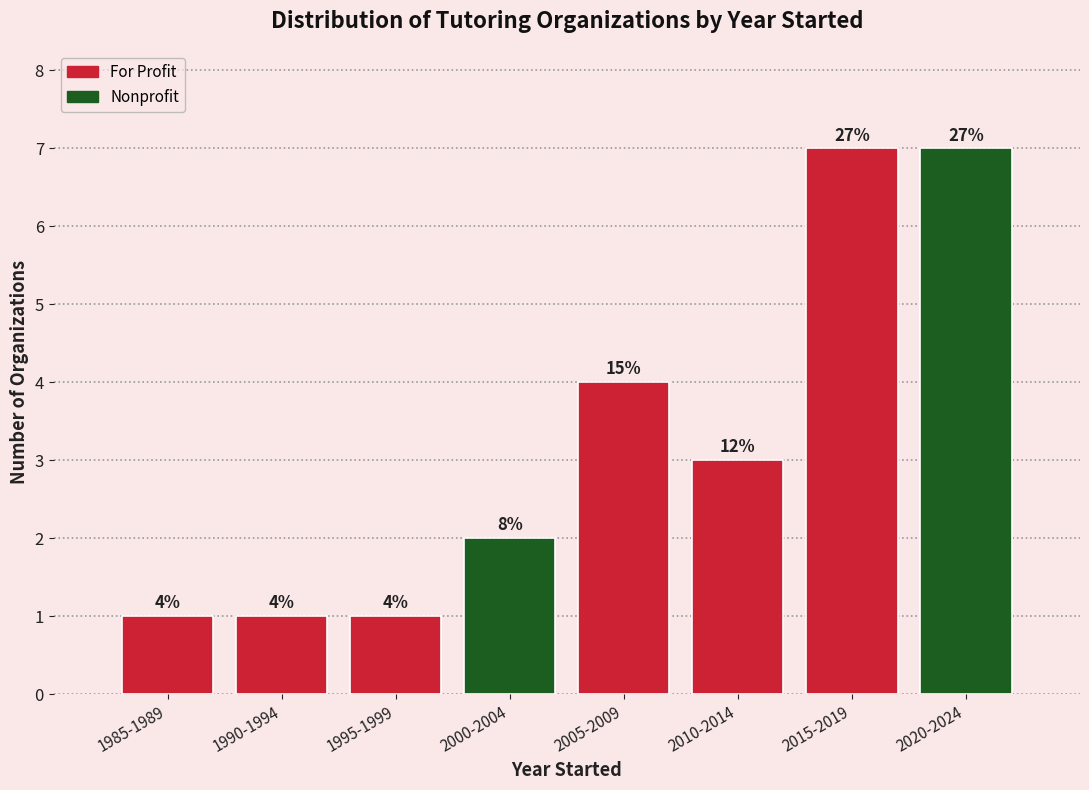

Does the chart contain any negative values?

No